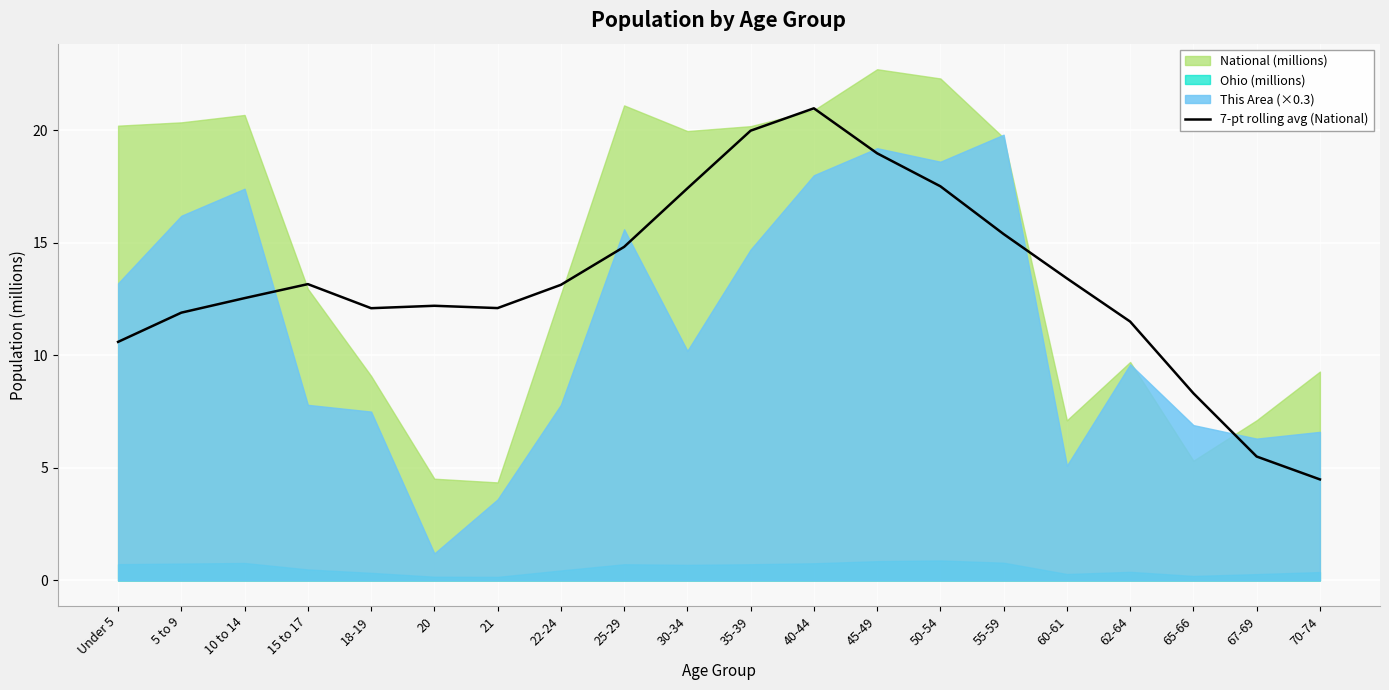

What value does the data have at 15 to 17?

13.2